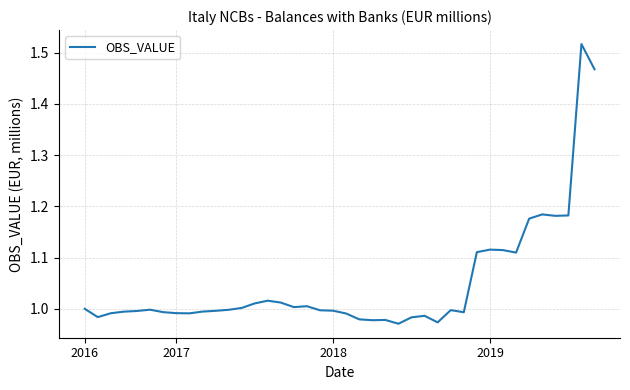

What is the difference between the maximum and minimum values?

0.5